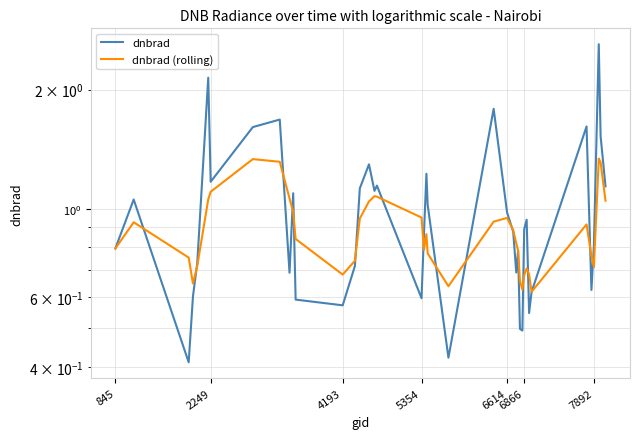

Does the chart have visible grid lines?

Yes